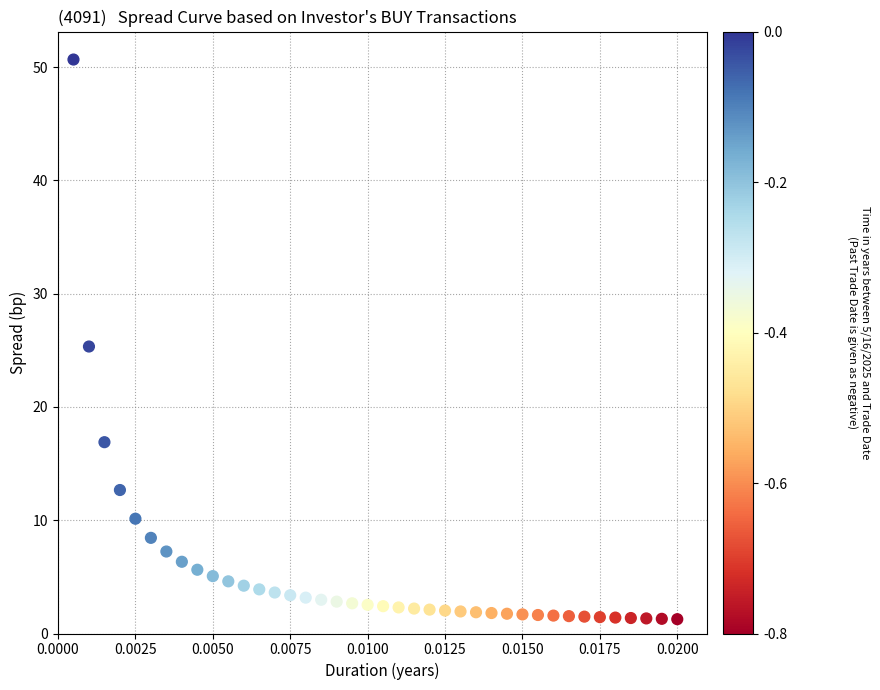

What is the range of Y values (max minus min)?

49.4